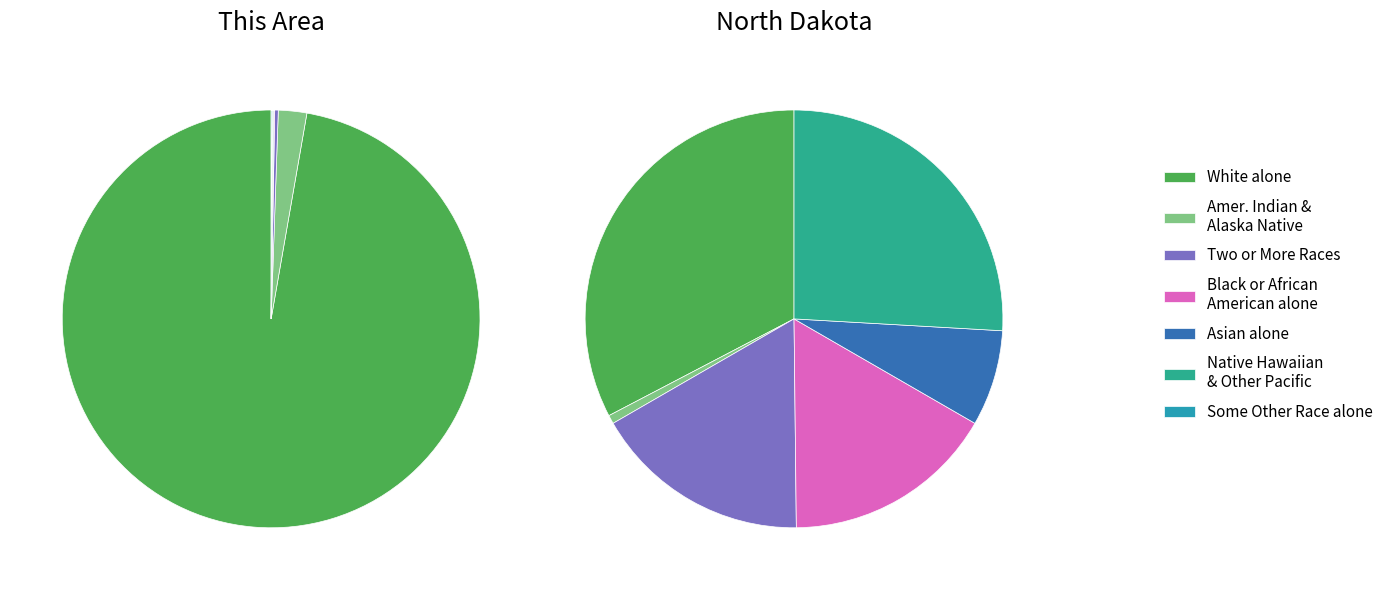

Is it true that Two or More Races is 0% of the pie?

True